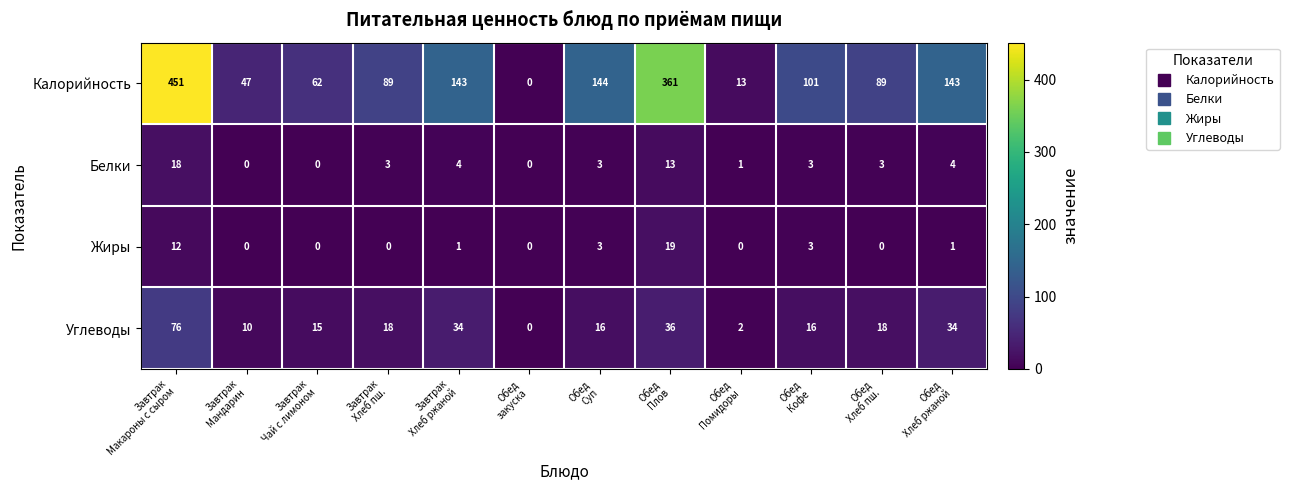

List the series in order of their peak value, highest first.

Калорийность, Углеводы, Жиры, Белки